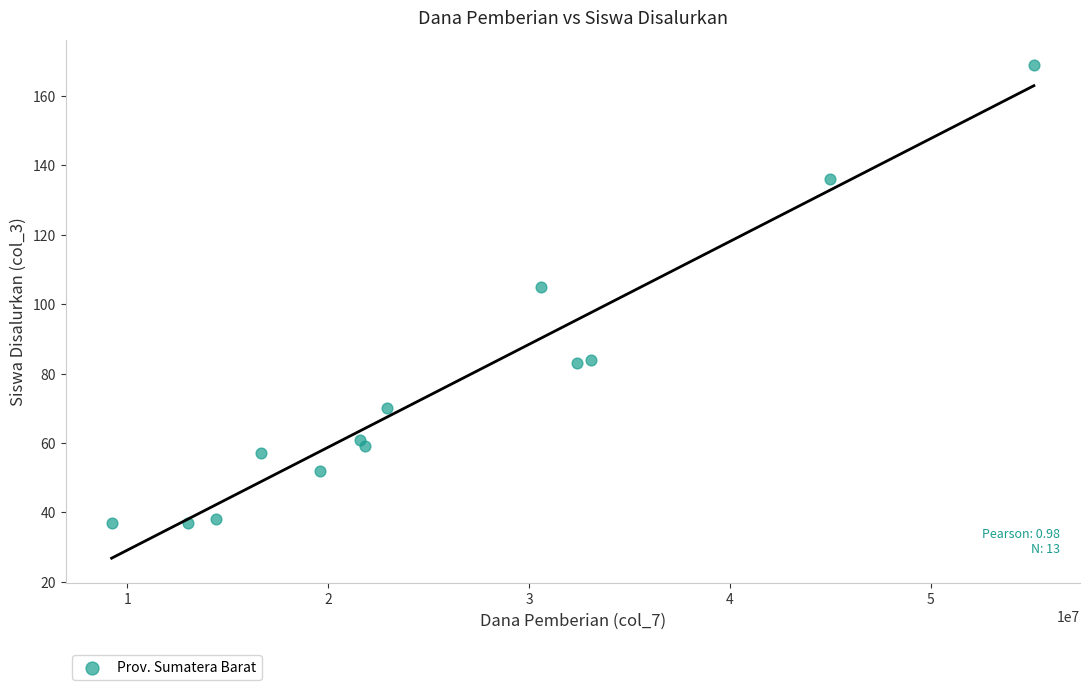

What is the range of Y values (max minus min)?

132